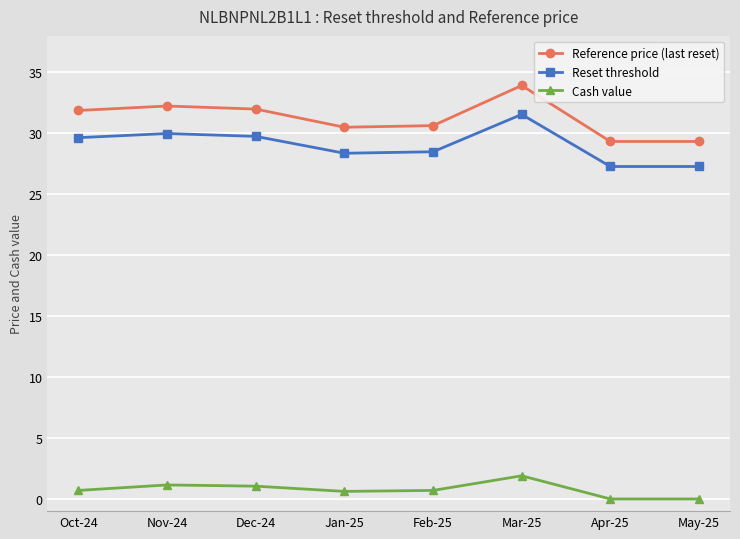

What is the label of the 7th point from the right?

Nov-24